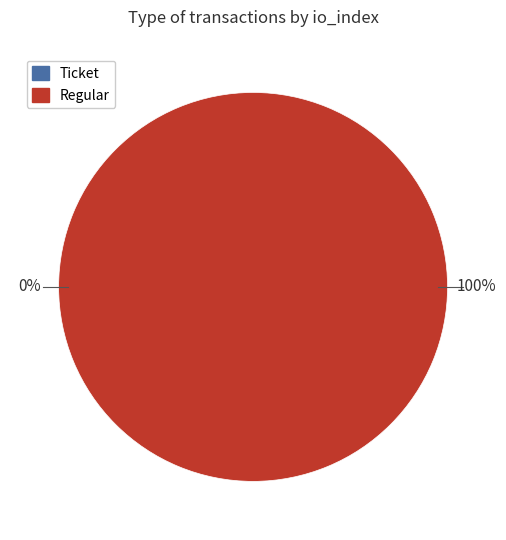

Which slice is the largest?

Regular